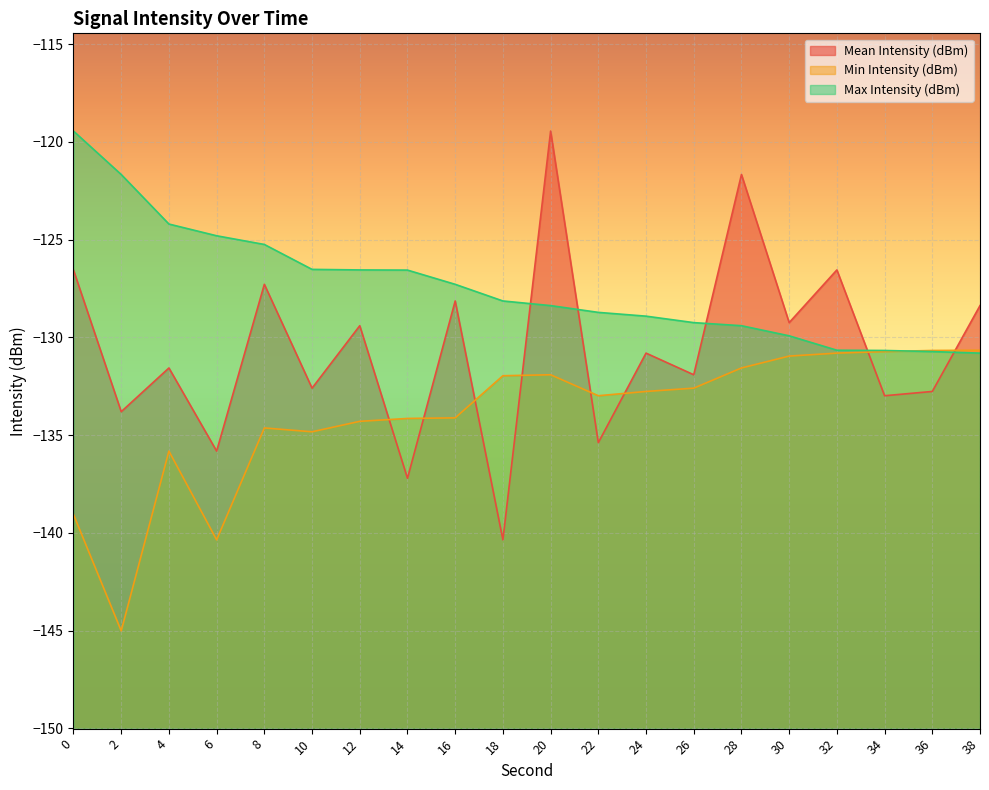

List the series in order of their overall mean, highest first.

Max Intensity (dBm), Mean Intensity (dBm), Min Intensity (dBm)